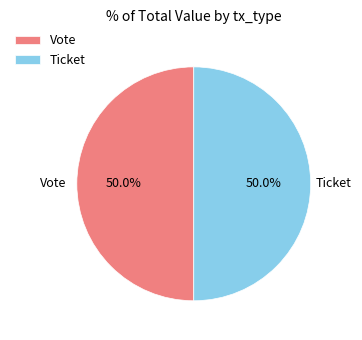

What is the ratio of the value at Vote to the value at Ticket?

1.0